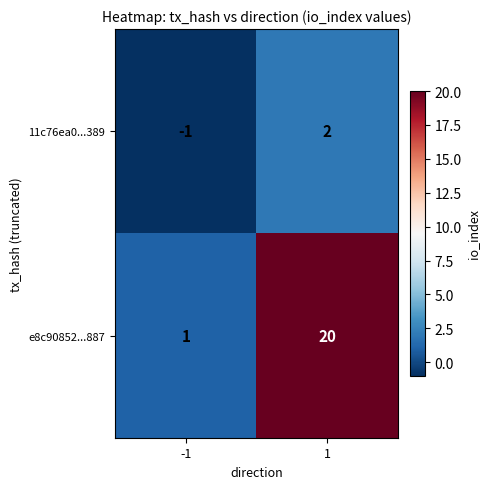

Rank the series by their average value, from highest to lowest.

e8c90852...887, 11c76ea0...389